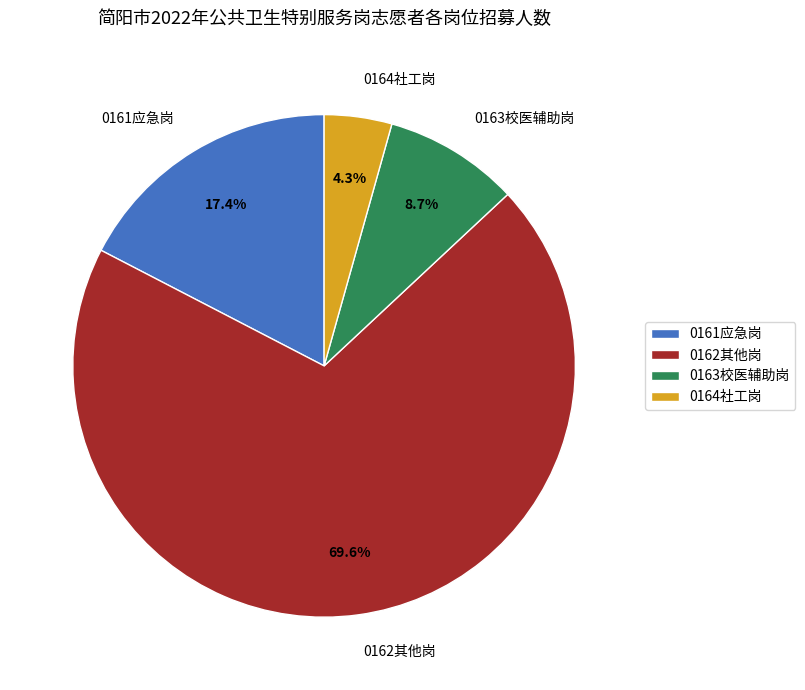

Is the sum of 0162其他岗 and 0161应急岗 greater than half?

Yes